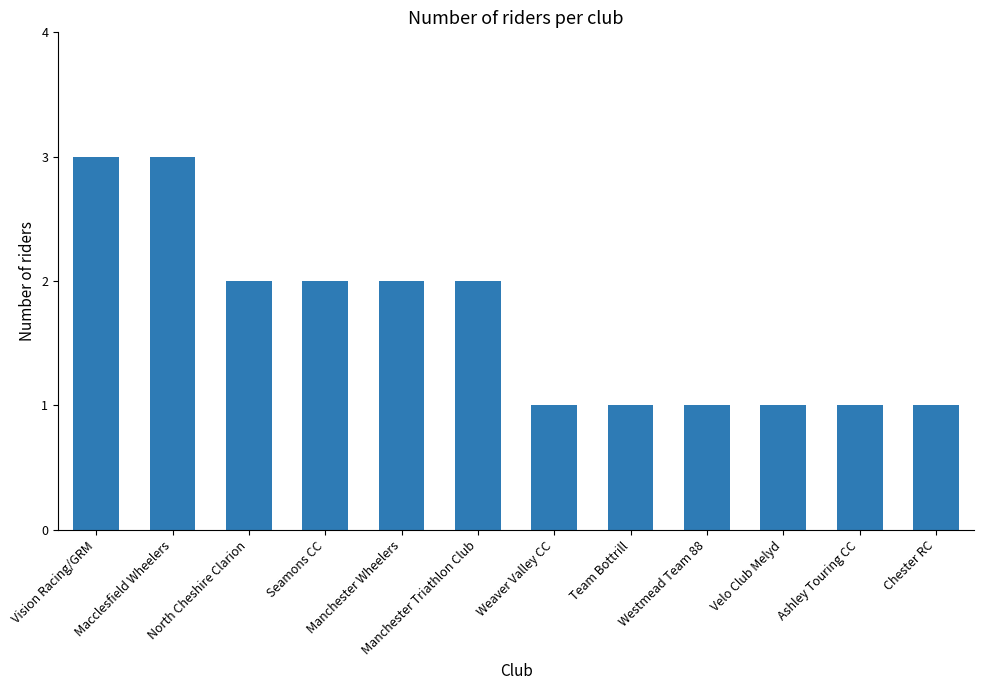

What is the label of the 12th bar from the left?

Chester RC